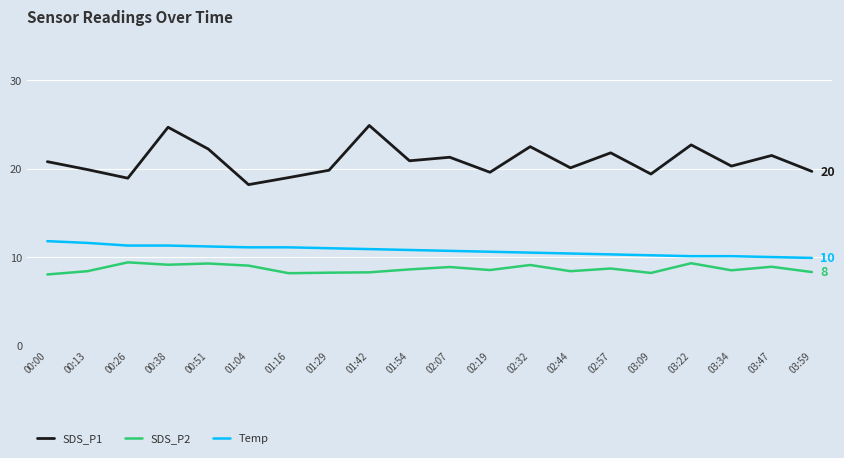

At which category does SDS_P1 reach its first local valley?

00:26